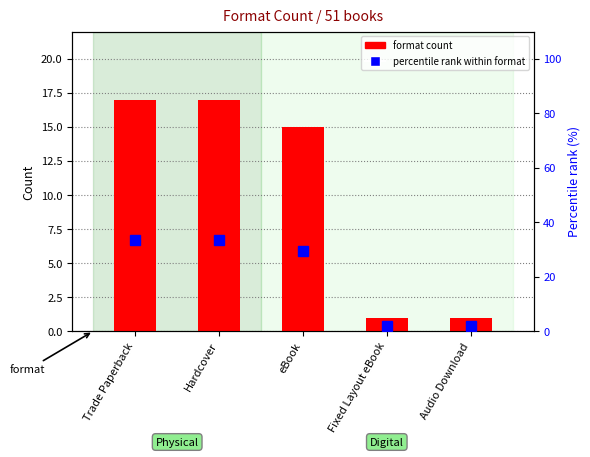

How many format count values are between 1 and 17?

5